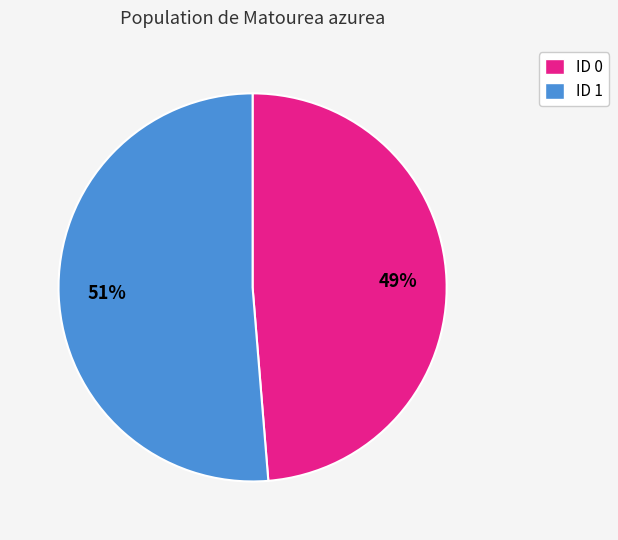

Is there a majority slice in this chart?

Yes